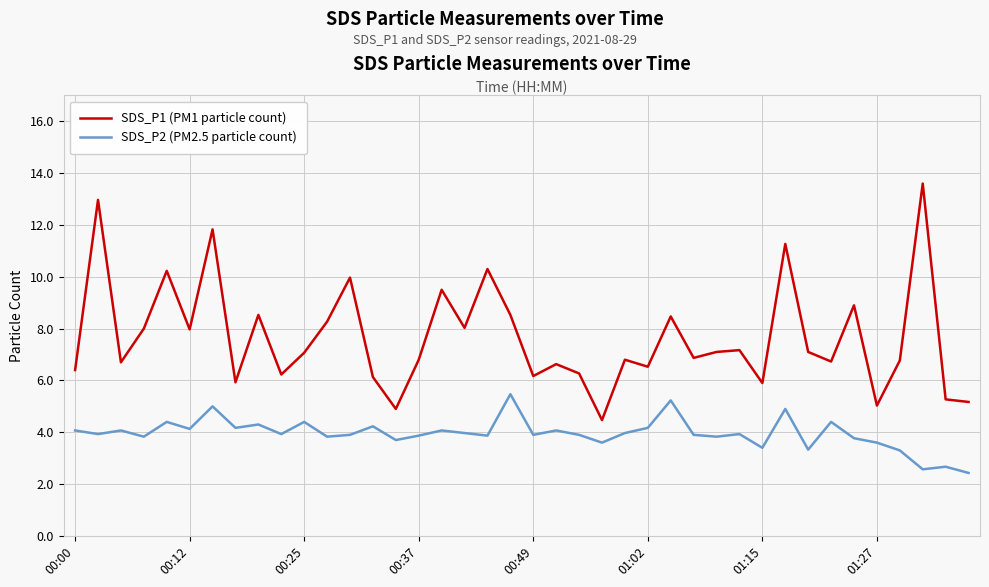

Which series has the largest total across all categories?

SDS_P1 (PM1 particle count)